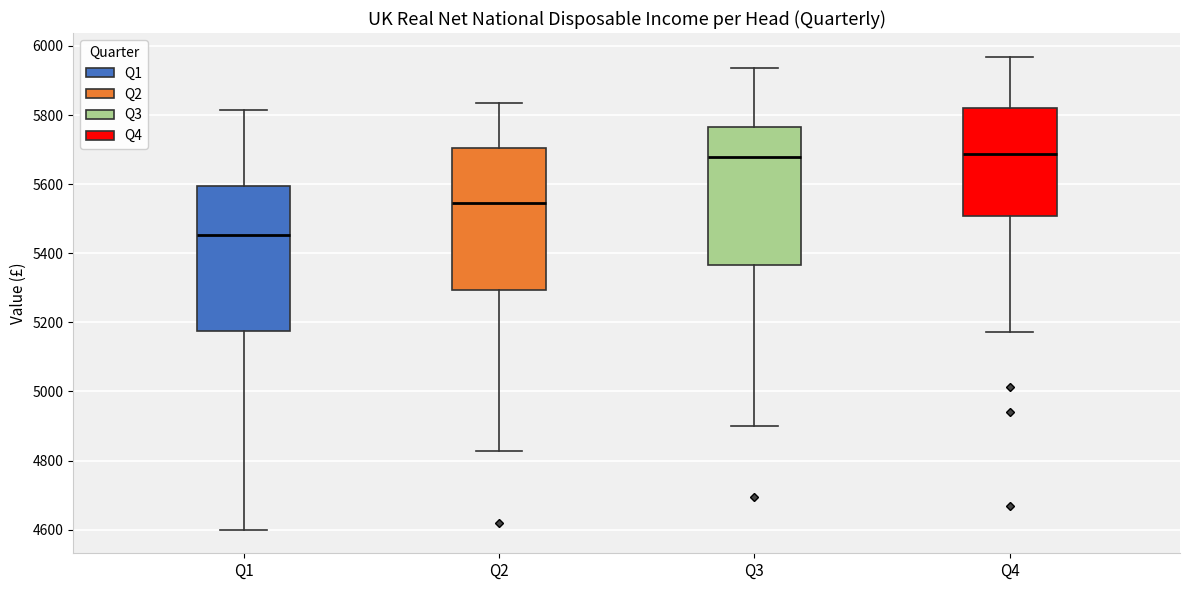

Reading left to right, read every box against the y-axis: the position of its median line, the range the box covers, and the ends of its whiskers. The values are not printed on the chart, so give them approximately, as read against the axis.

Q1: median 5460, box 5180 to 5600, whiskers 4600 to 5820
Q2: median 5540, box 5300 to 5700, whiskers 4820 to 5840
Q3: median 5680, box 5360 to 5760, whiskers 4900 to 5940
Q4: median 5680, box 5500 to 5820, whiskers 5180 to 5960